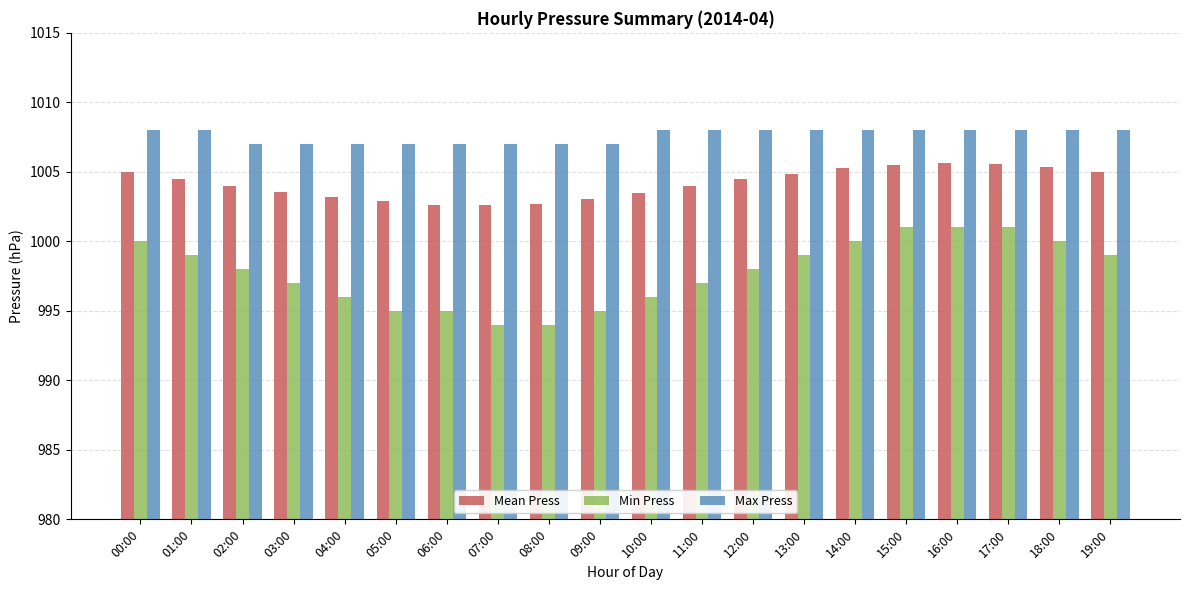

How many bars are there in total?

60